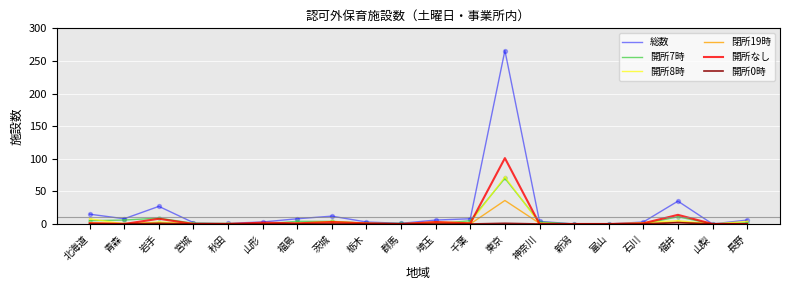

Which series has the largest total across all categories?

総数